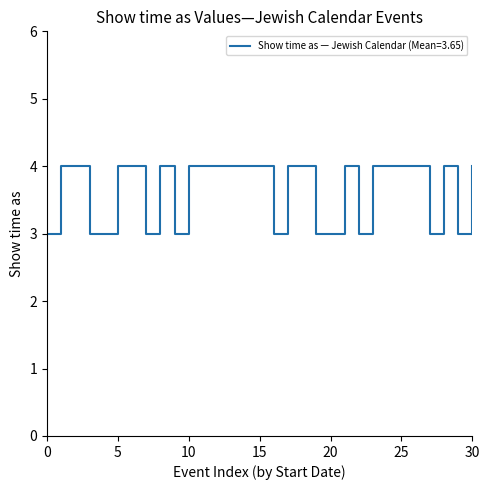

What is the greatest value displayed?

4